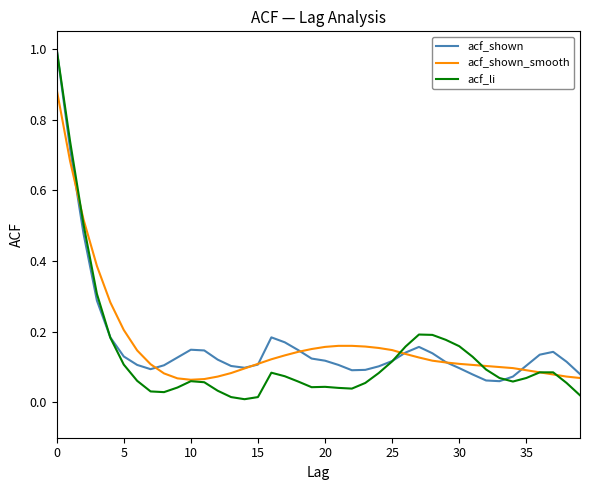

Which series has the largest range (max minus min)?

acf_li